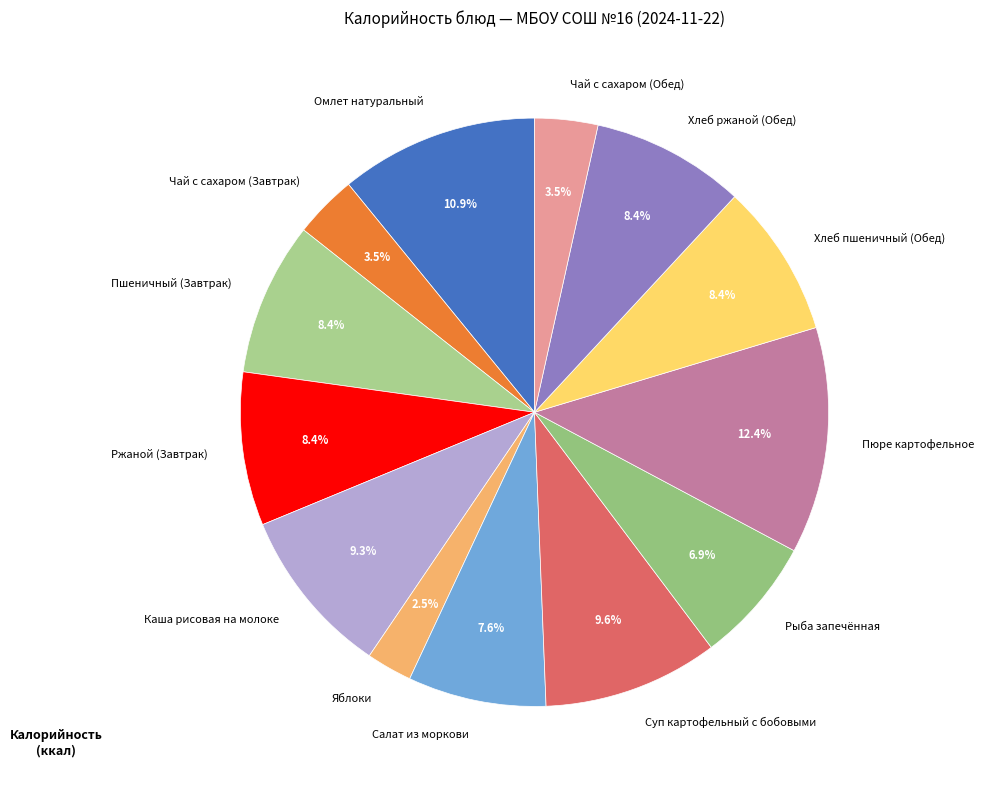

To the nearest percent, what portion does Рыба запечённая represent?

7%